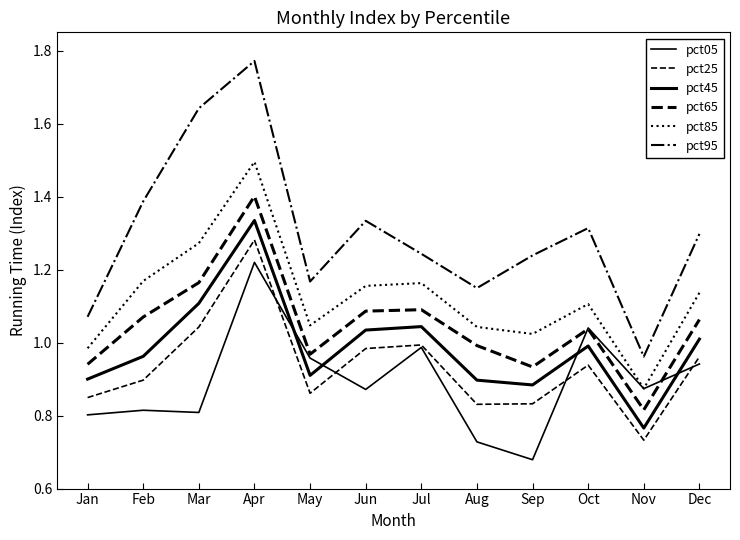

Where is pct25 nearest to the value 1?

Jul